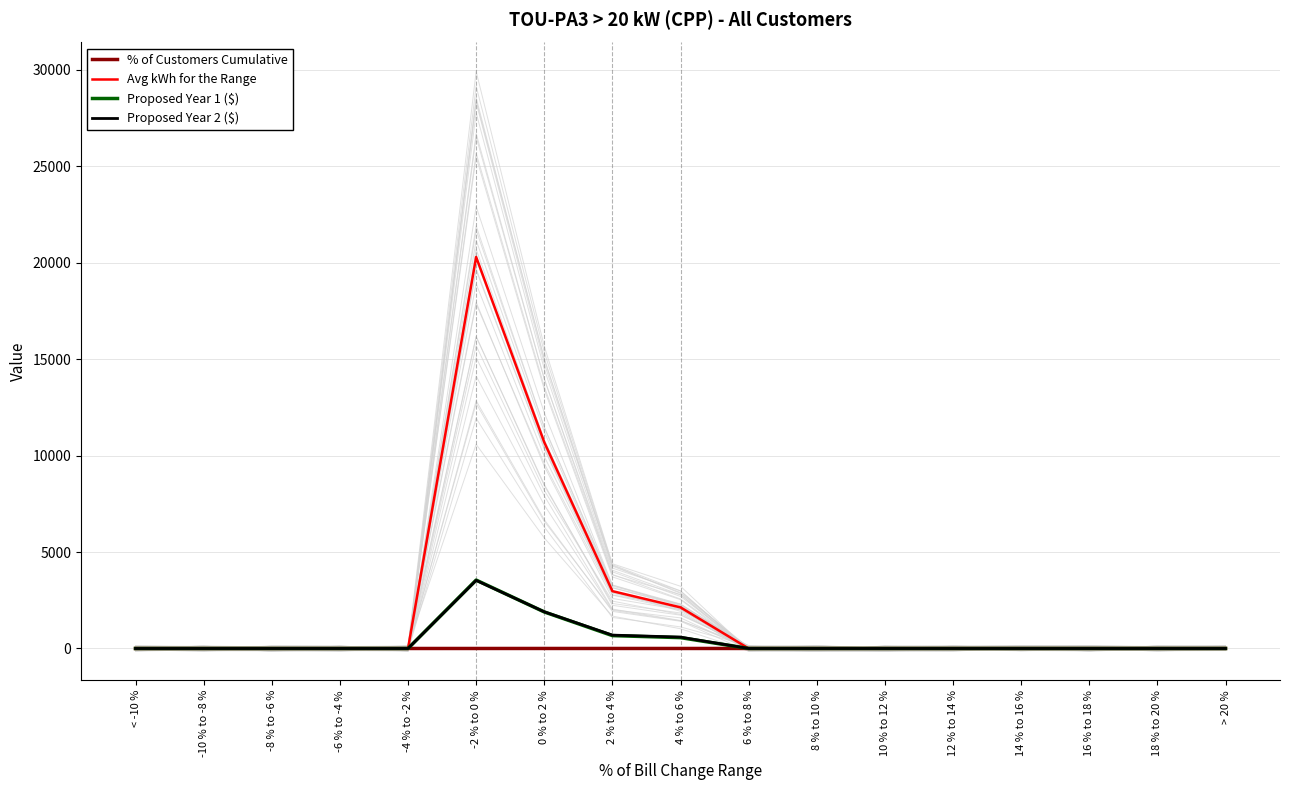

What is the greatest value displayed?

20296.9